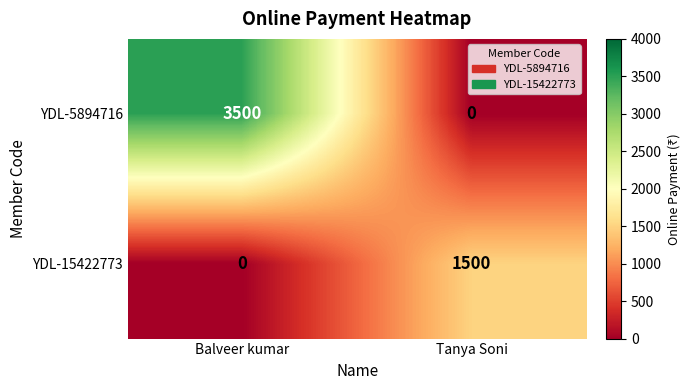

Which category has the lowest value in the YDL-15422773 series?

Balveer kumar